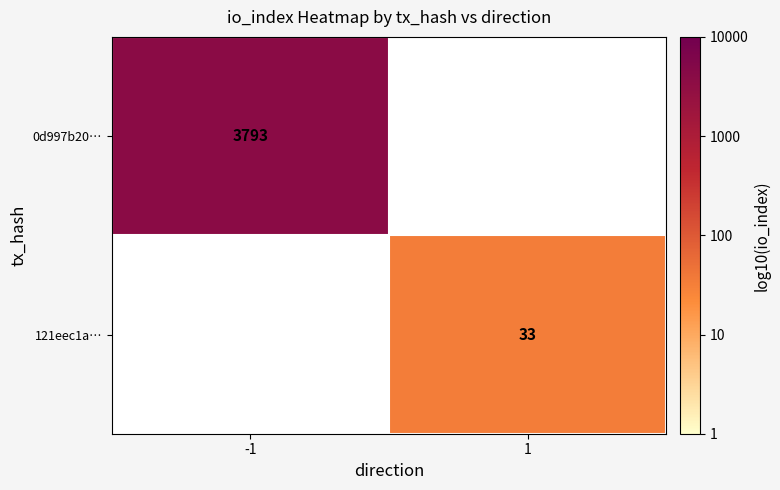

How many positive values does the 121eec1a… series have?

1